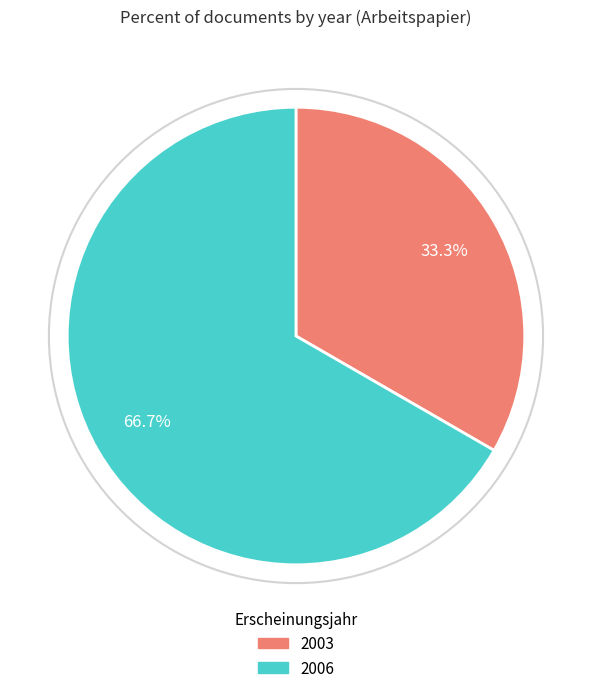

Is there any slice that represents more than half of the pie?

Yes